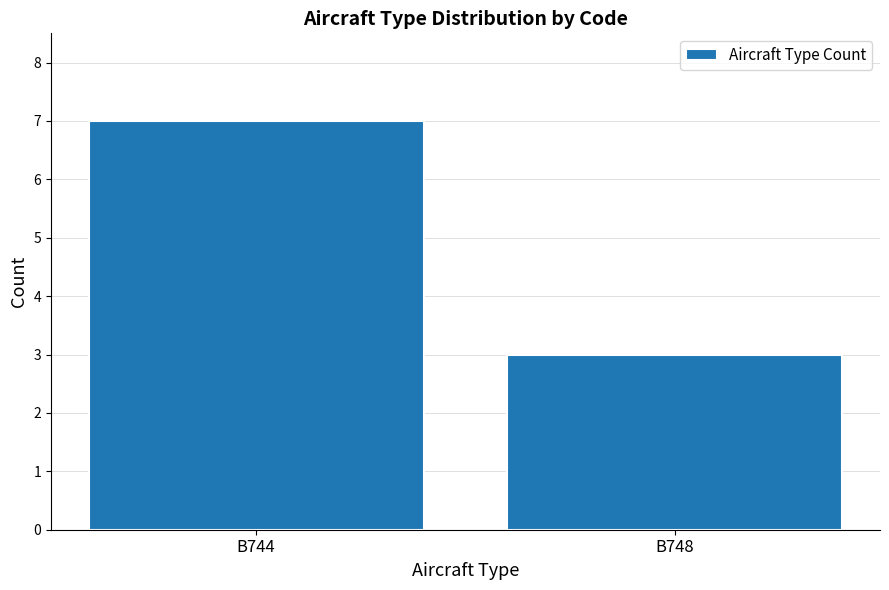

What is the smallest value displayed?

3